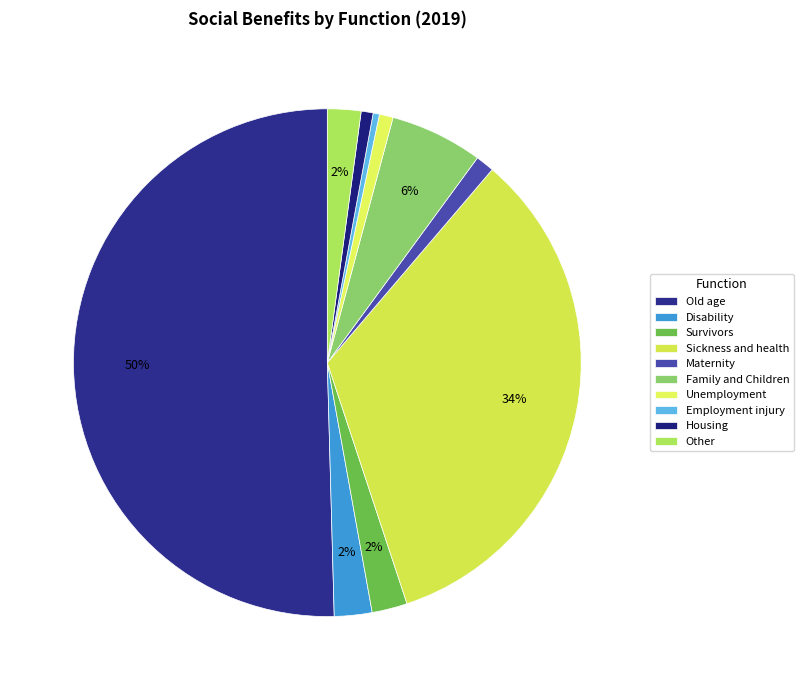

To the nearest percent, what is the difference between the largest and smallest slice percentages?

50%